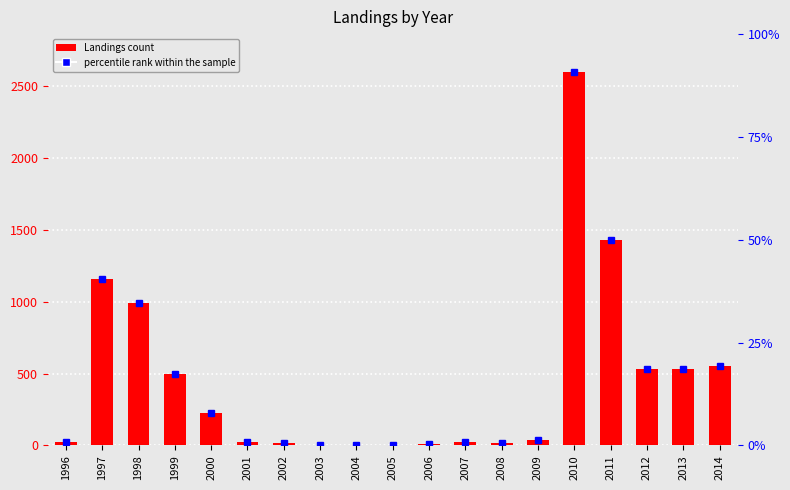

What is the sum of the values at 2003 and 2012?

538